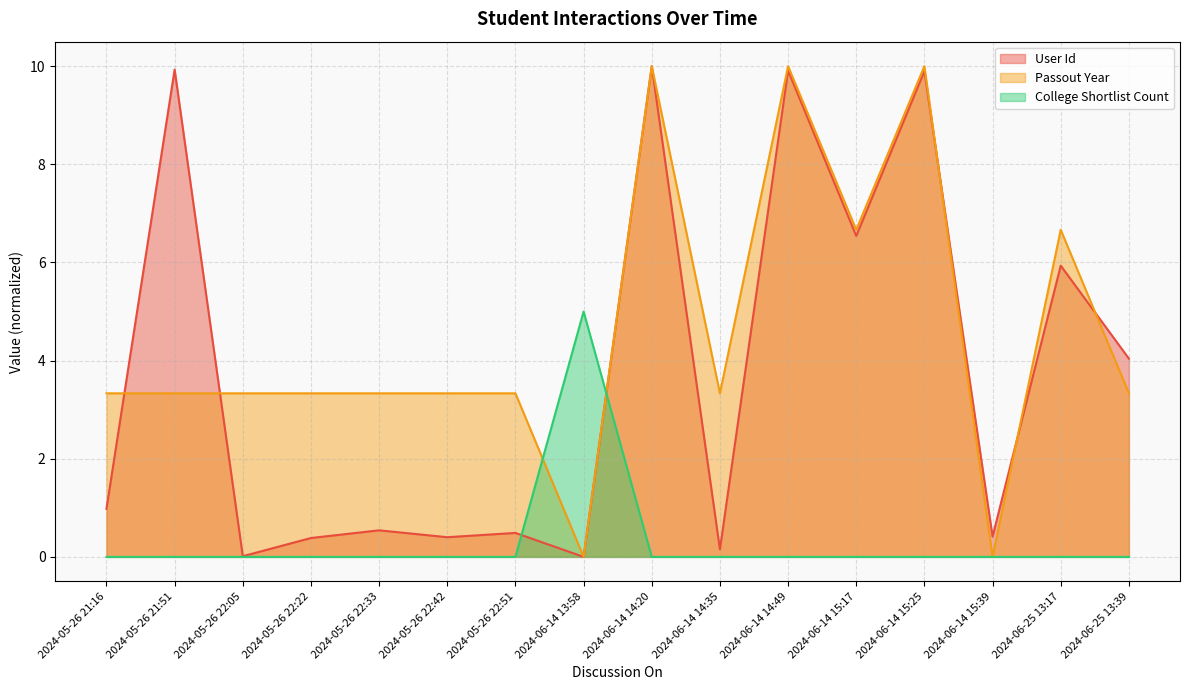

What is the label of the 12th point from the left?

2024-06-14 15:17